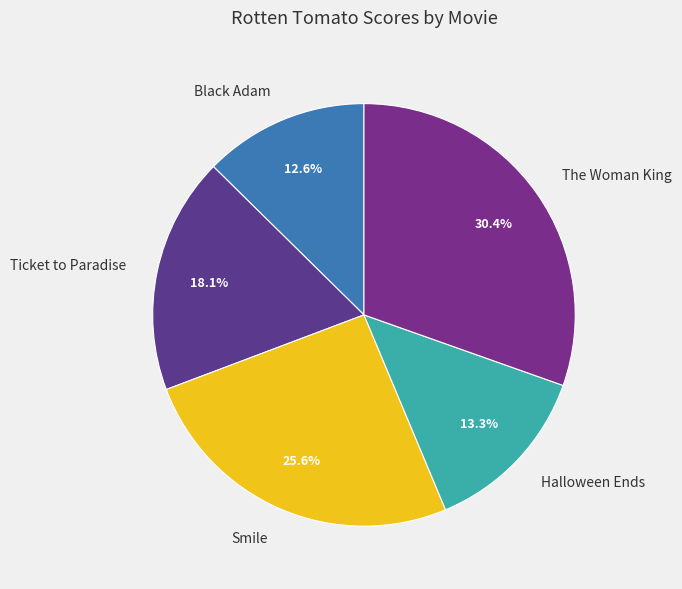

What is the smallest slice in the pie chart?

Black Adam